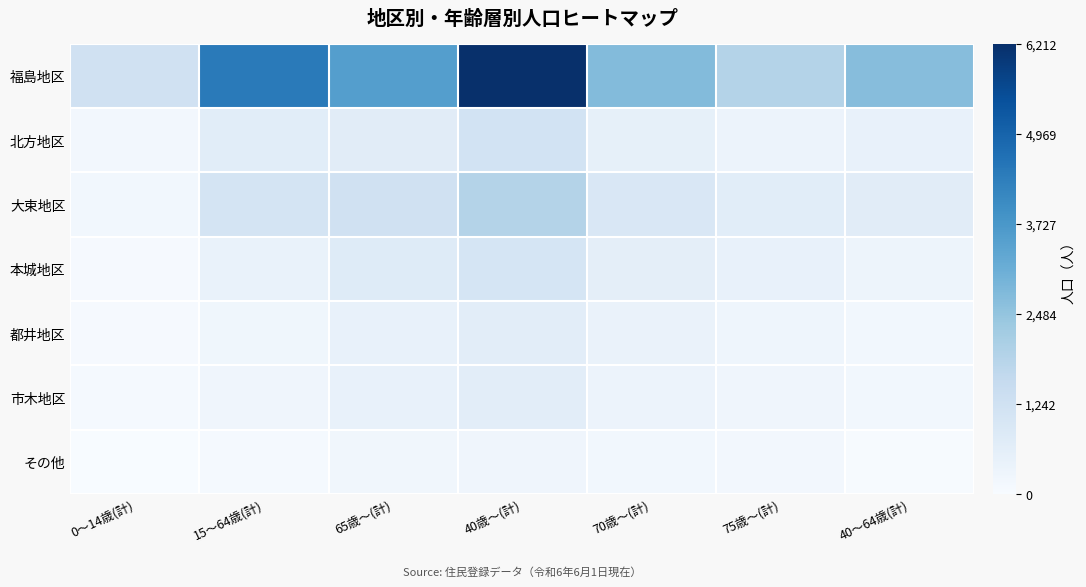

Between 75歳～(計) and 70歳～(計), which is larger?

70歳～(計)